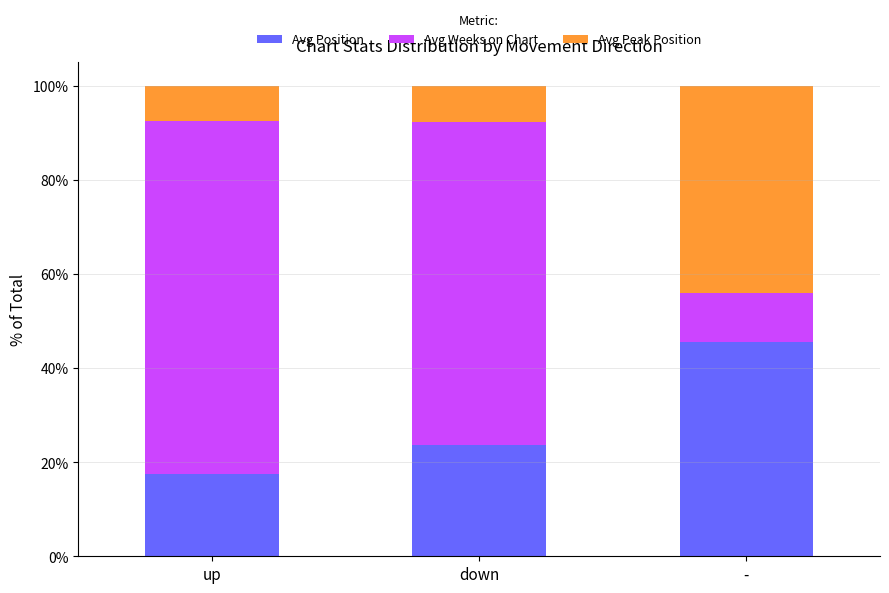

What is the highest value of the Avg Position series?

45.6